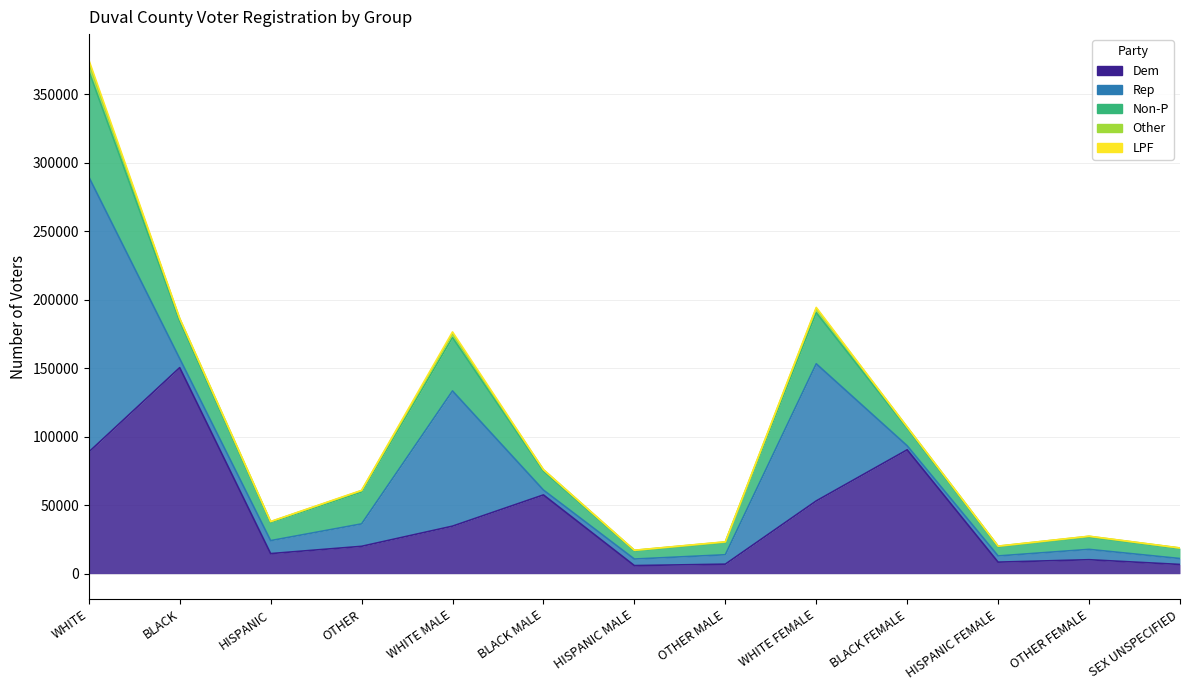

Is the value of Non-P at OTHER MALE greater than the value of LPF at OTHER MALE?

Yes